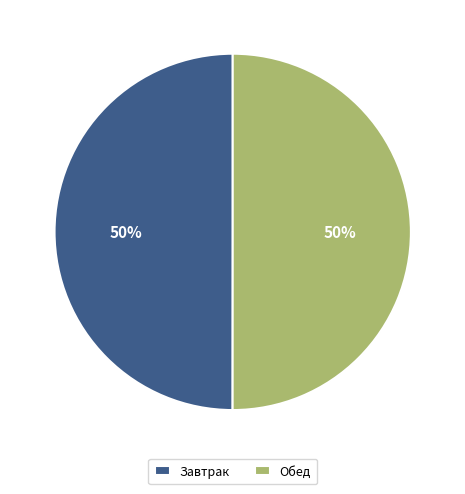

To the nearest percent, what percentage of the pie is Обед?

50%